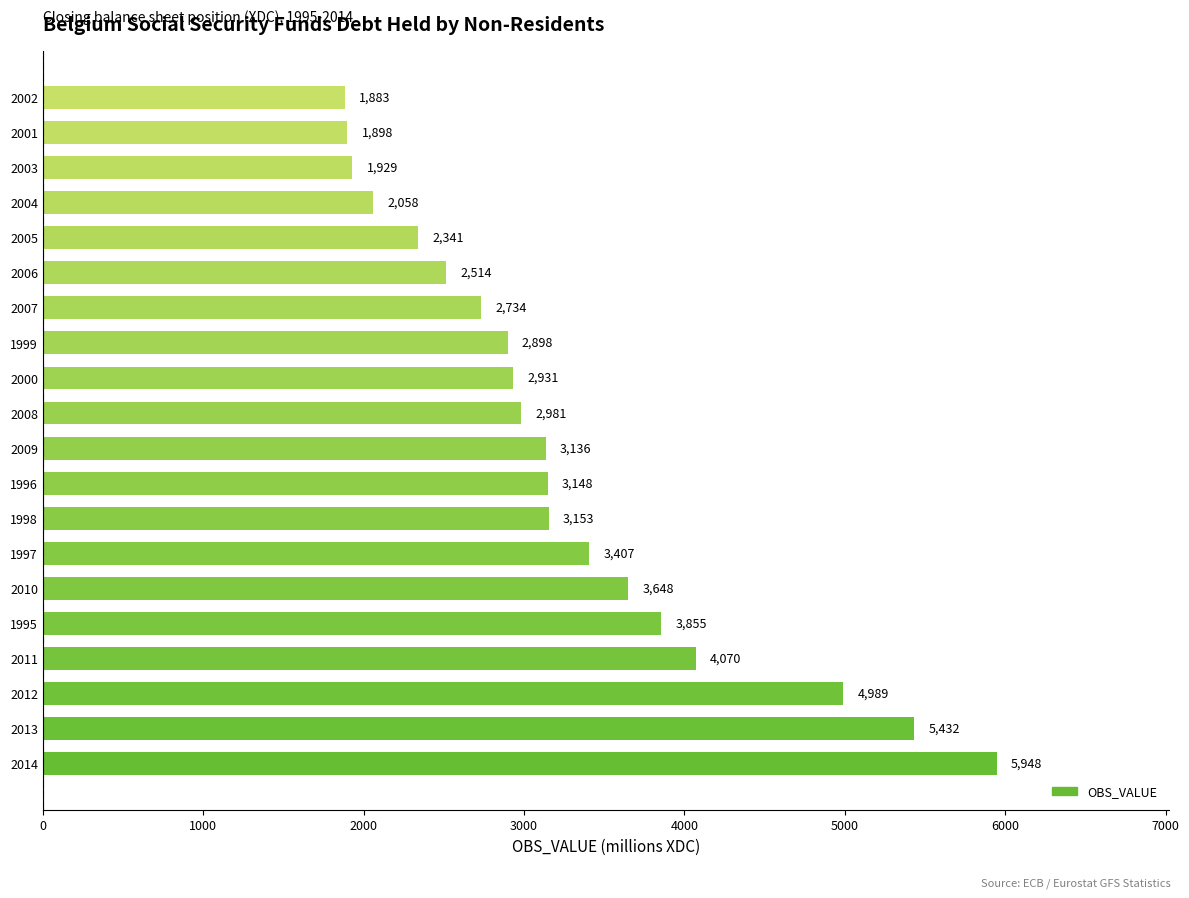

Is it true that the value at 2014 is 5948?

True